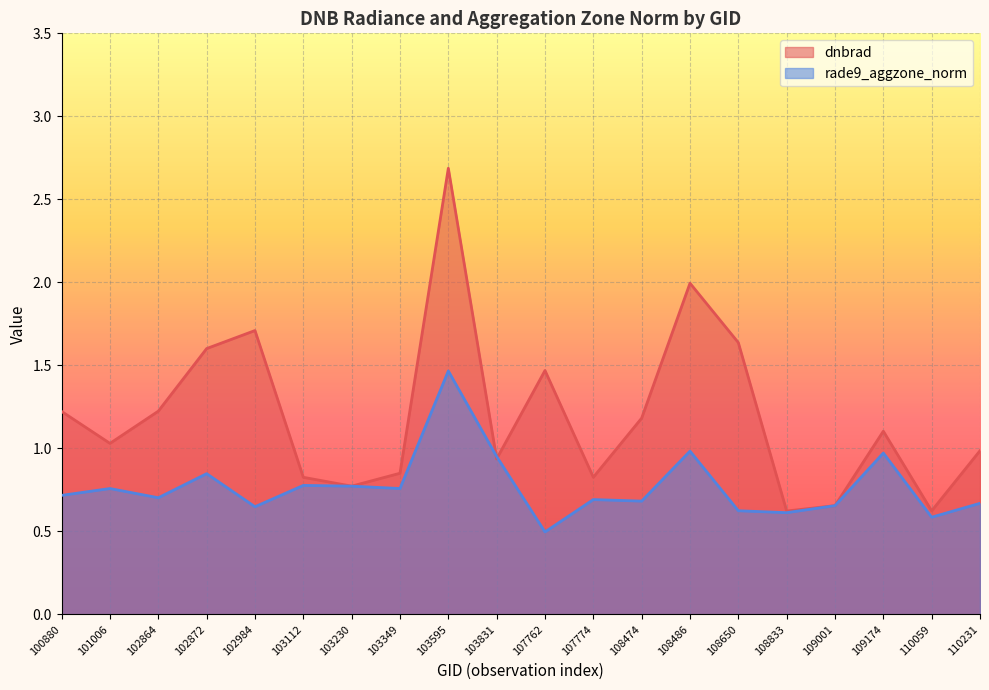

Between 103349 and 110231, which series saw the biggest shift?

dnbrad